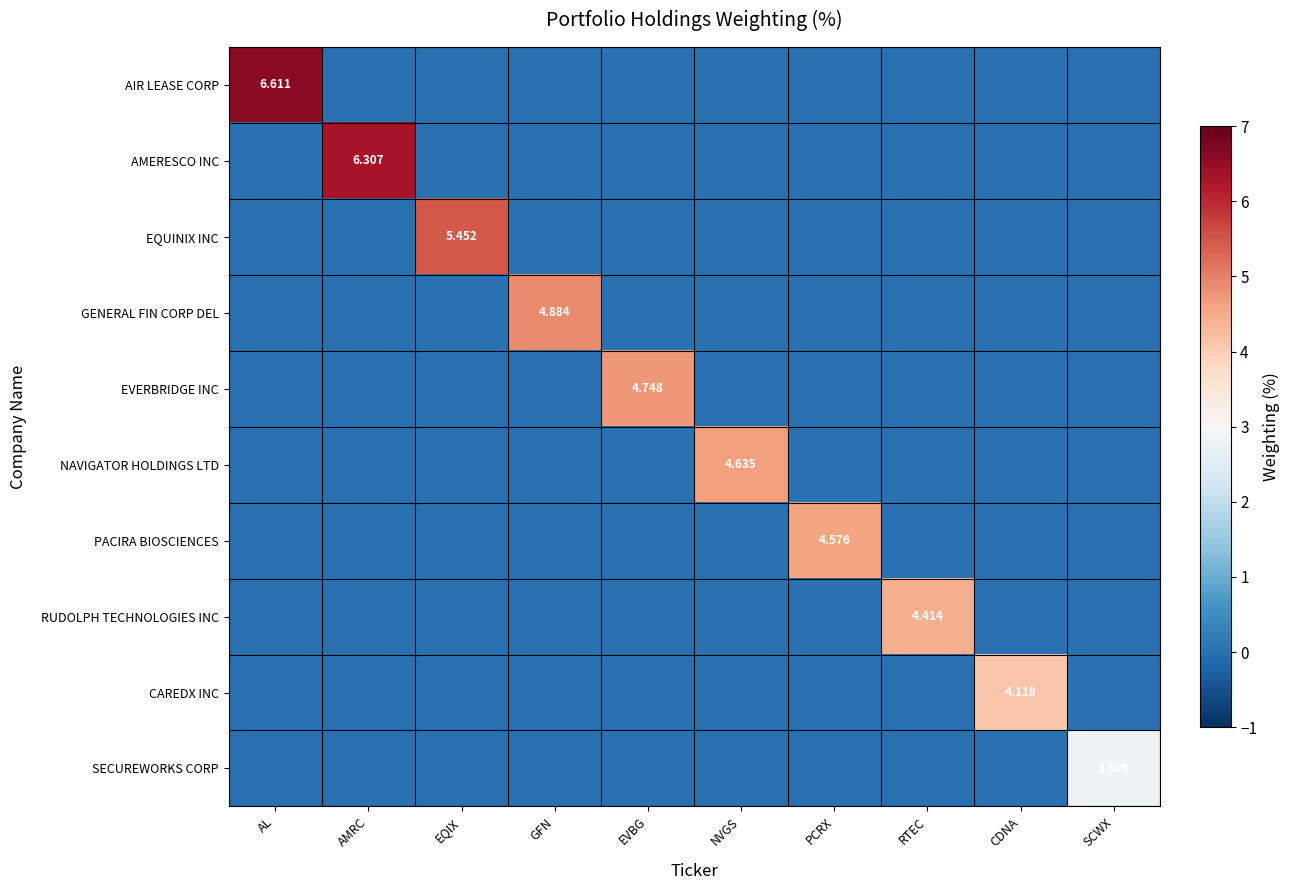

At EQIX, list the series in order from largest to smallest.

EQUINIX INC, AIR LEASE CORP, AMERESCO INC, GENERAL FIN CORP DEL, EVERBRIDGE INC, NAVIGATOR HOLDINGS LTD, PACIRA BIOSCIENCES, RUDOLPH TECHNOLOGIES INC, CAREDX INC, SECUREWORKS CORP